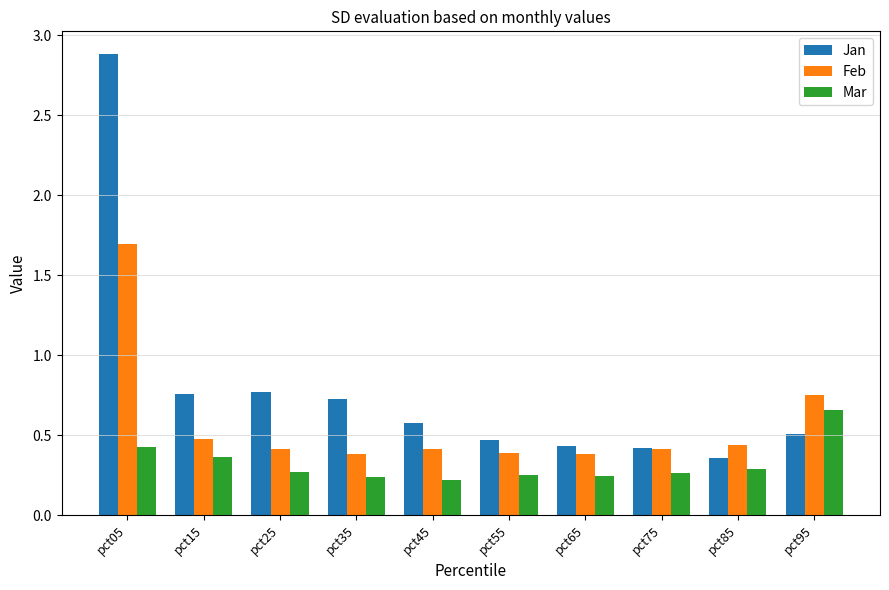

What value does the Jan series have at pct45?

0.6